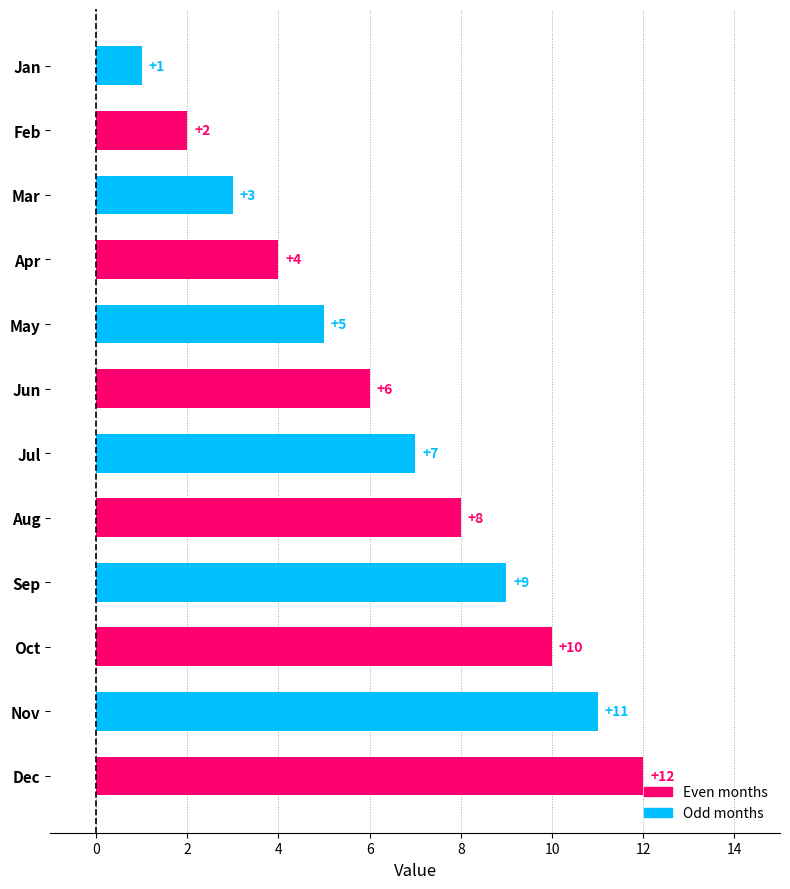

At which label is the value closest to 6?

Jun